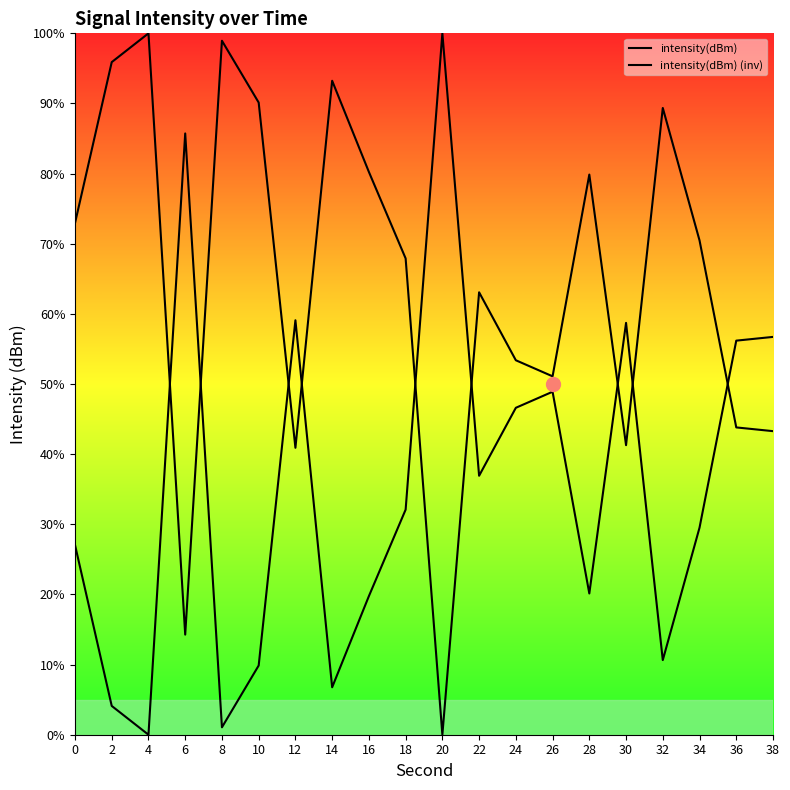

What is the difference between the maximum and minimum values in the intensity(dBm) (inv) series?

100.0